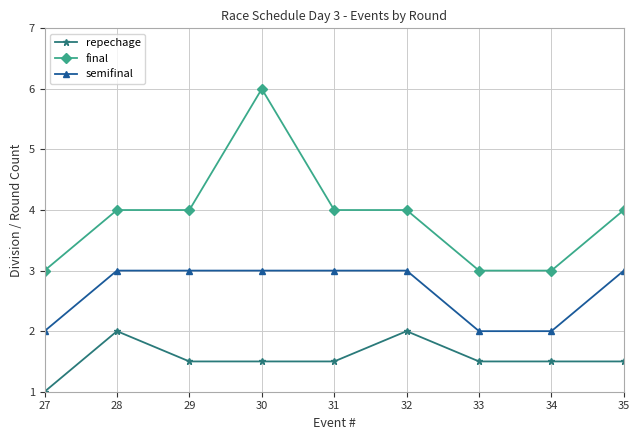

The repechage series shows 0.7 at 29. True or false?

False